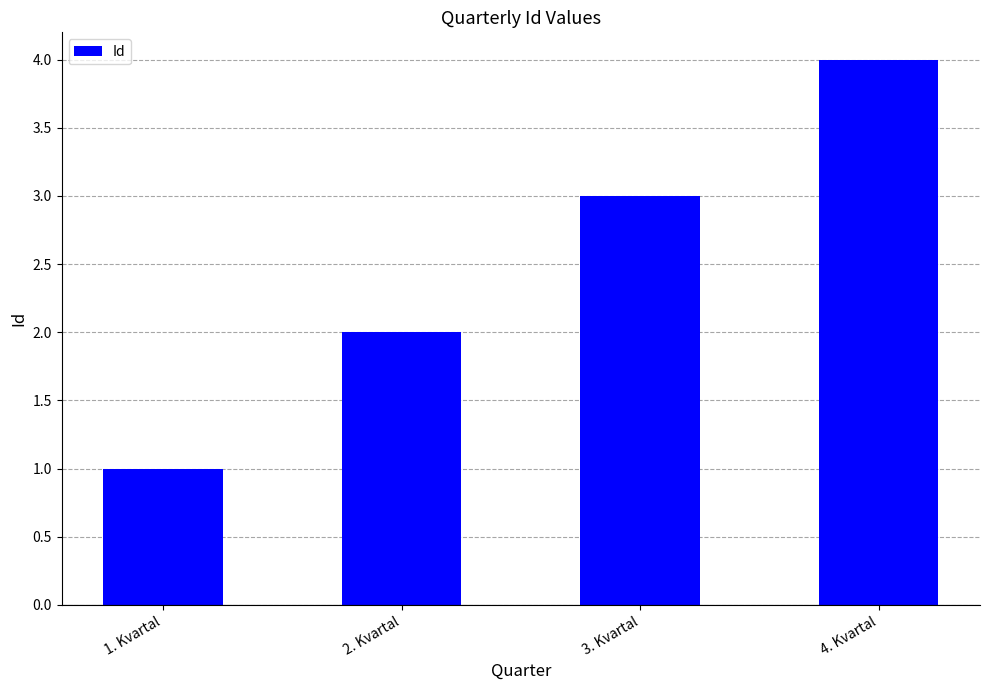

The value at 1. Kvartal is 1. True or false?

True